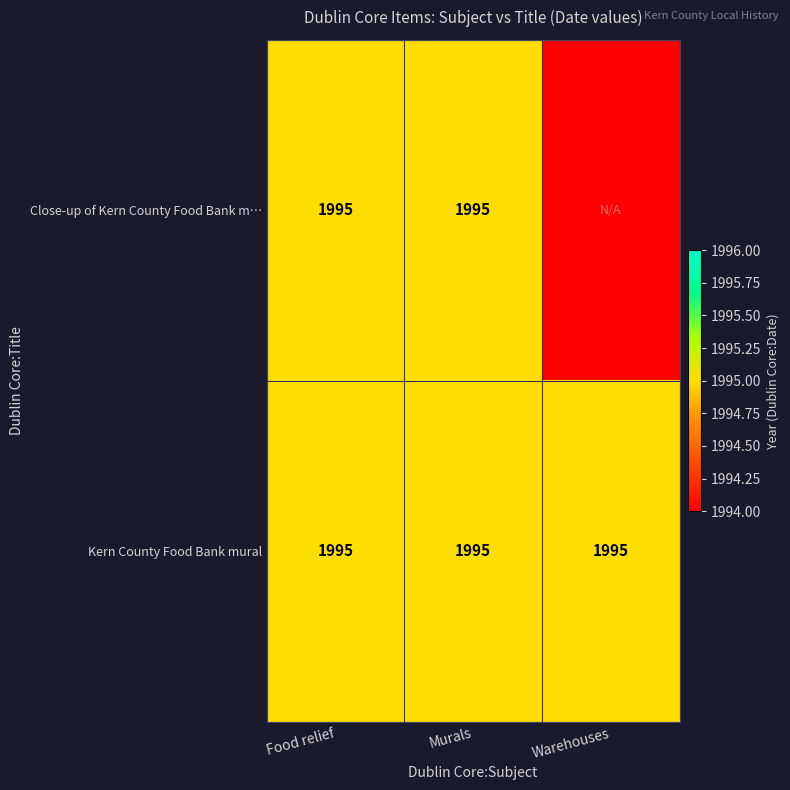

Is the value of Close-up of Kern County Food Bank mural at 2 greater than the value of Kern County Food Bank mural at 2?

No